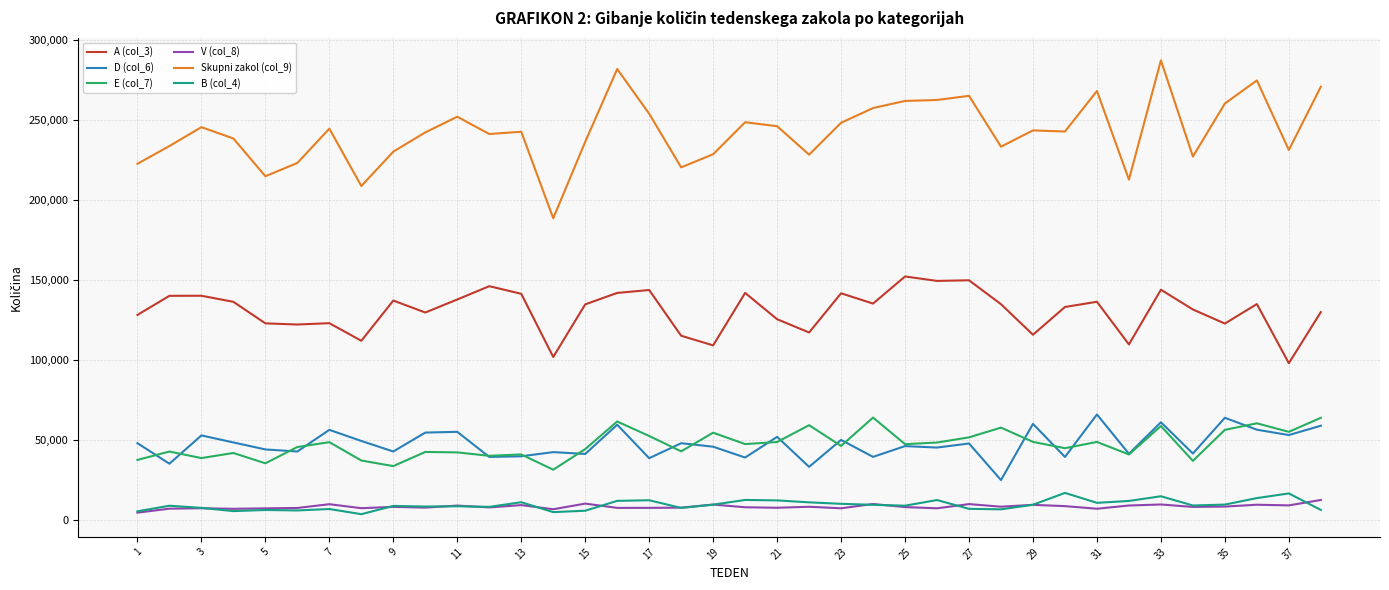

True or false: B (col_4) and A (col_3) cross at least once.

False